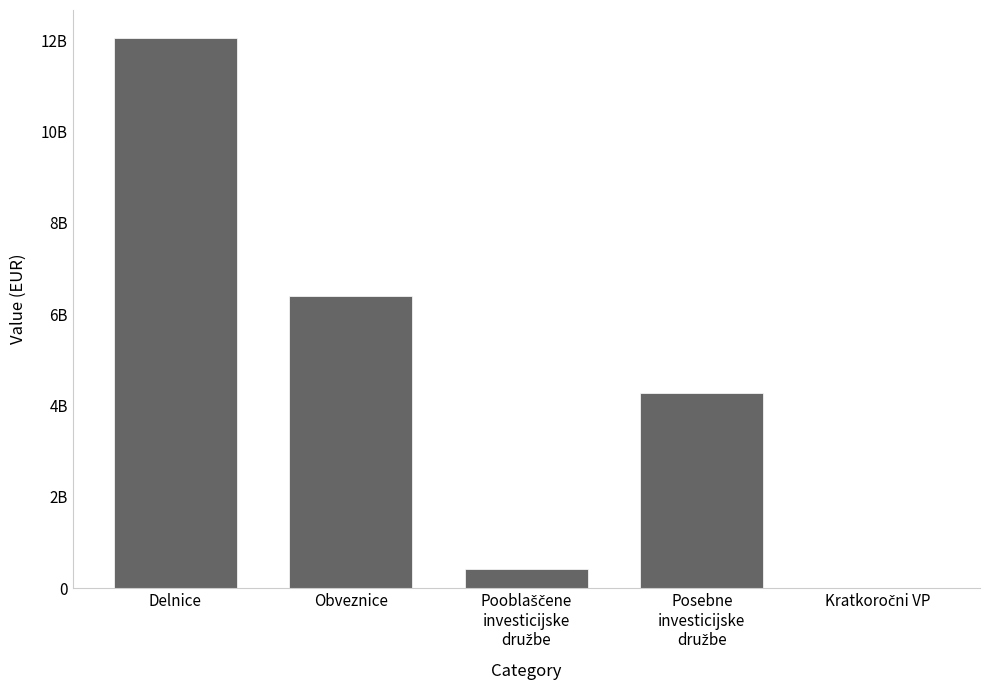

The value at Obveznice is 1283413905.3. True or false?

False